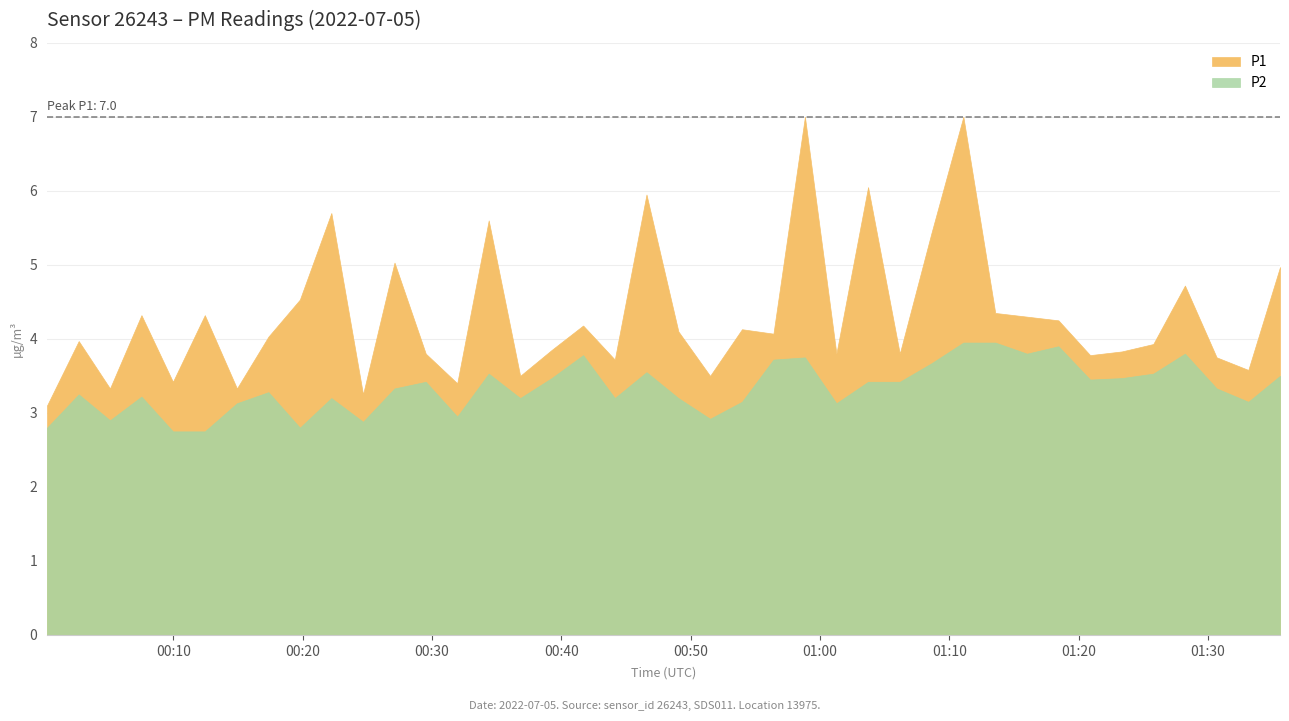

List the series in order of their overall mean, highest first.

P1, P2